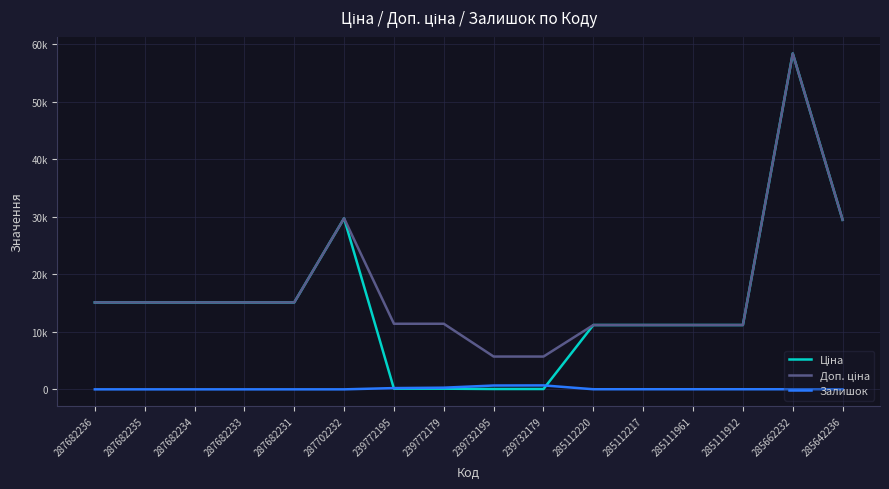

Does the chart display data point markers on the line(s)?

No